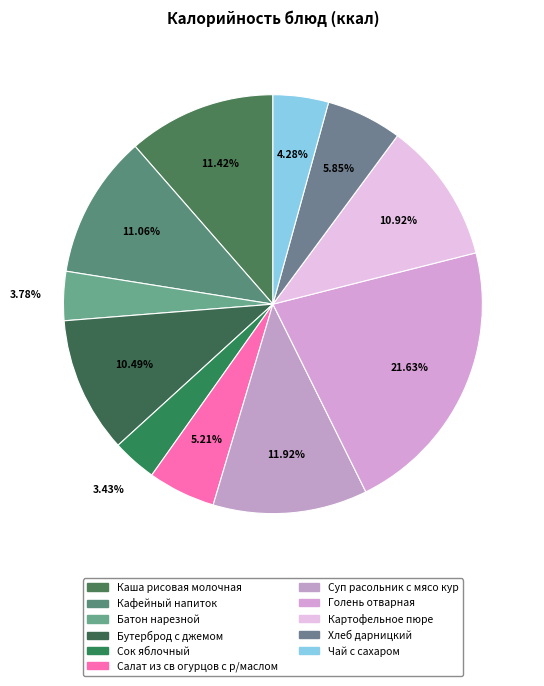

What is the change in value from Бутерброд с джемом to Суп расольник с мясо кур?

+20